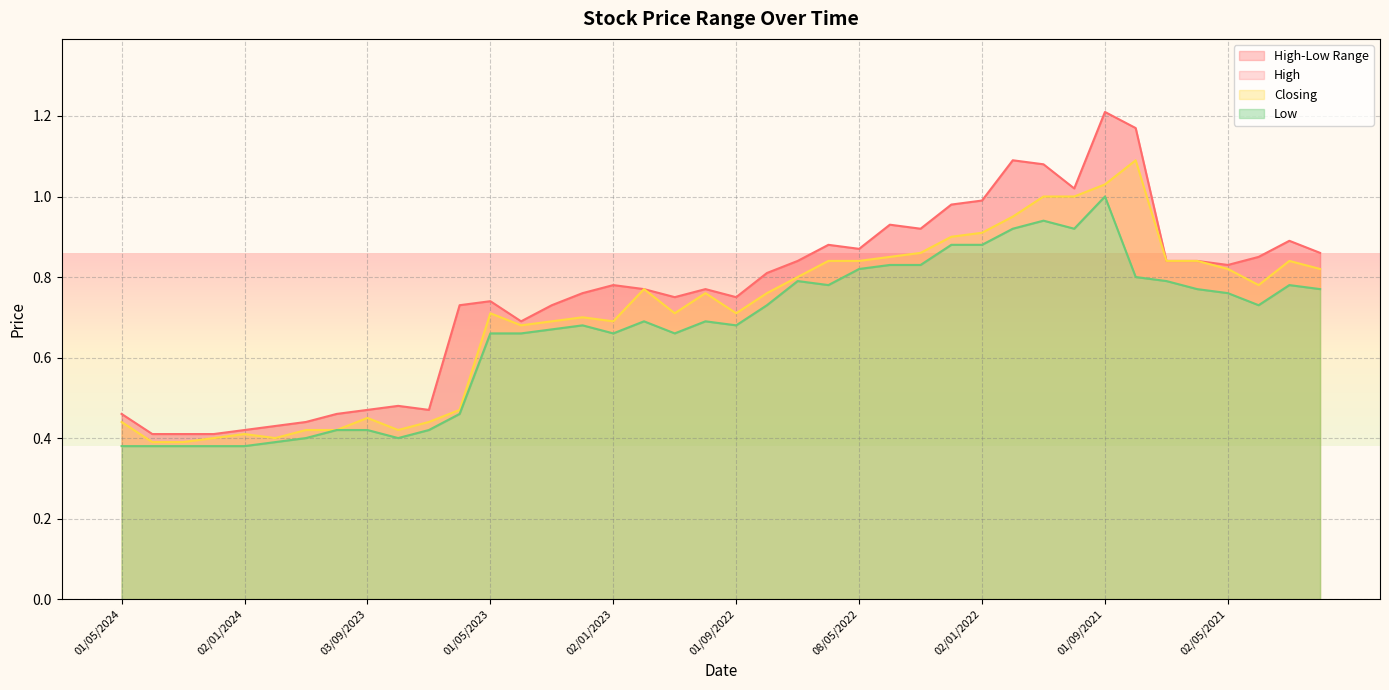

True or false: High and Low cross at least once.

False